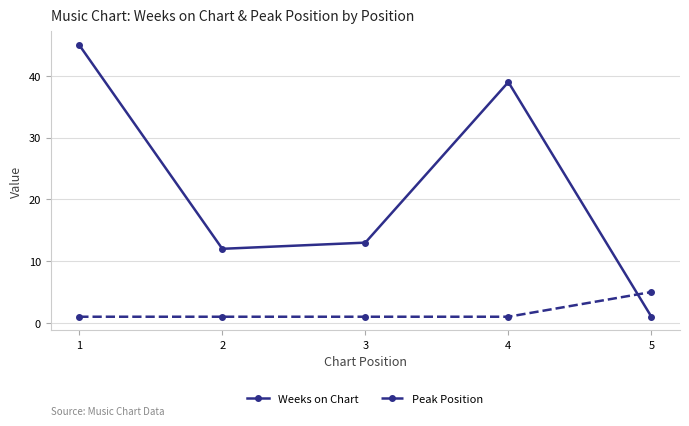

What is the highest value of the Weeks on Chart series?

45